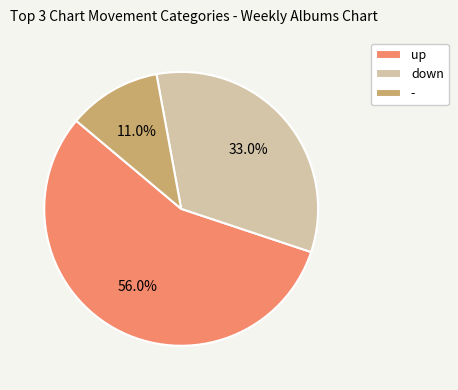

The up slice represents 65% of the pie. True or false?

False